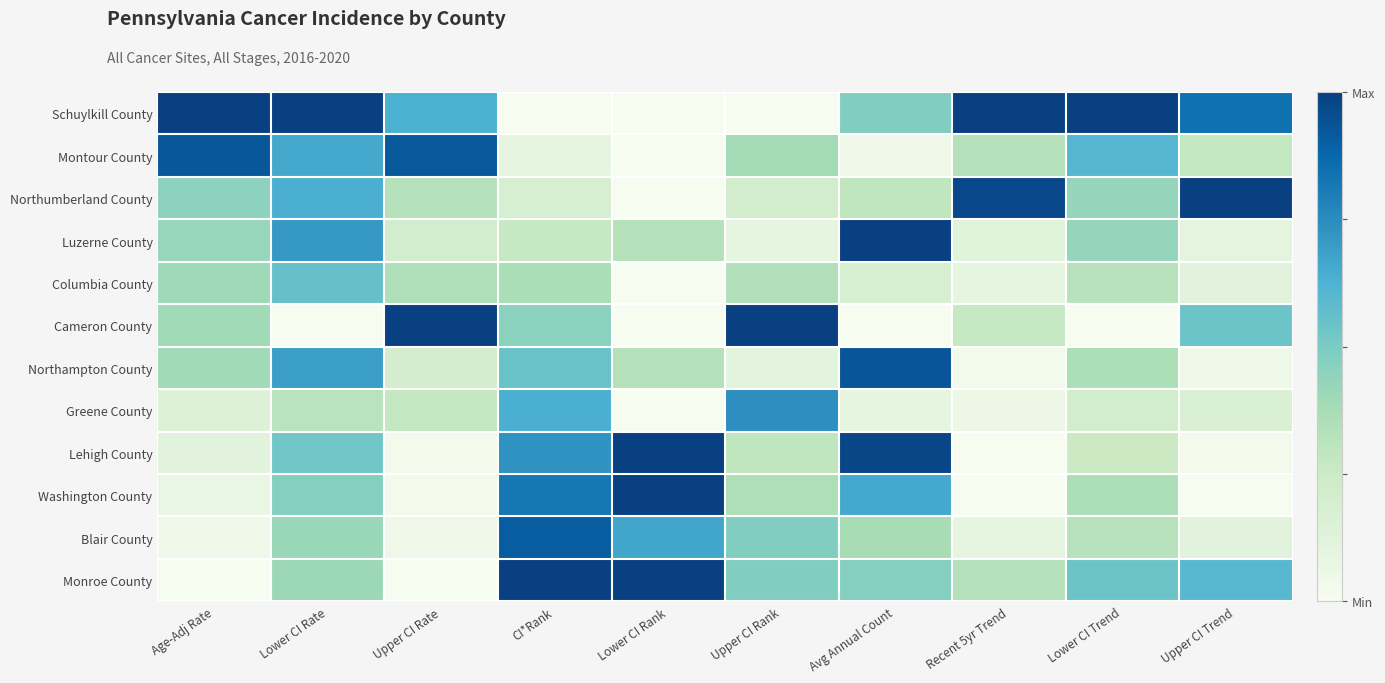

How many data points does each series have?

10